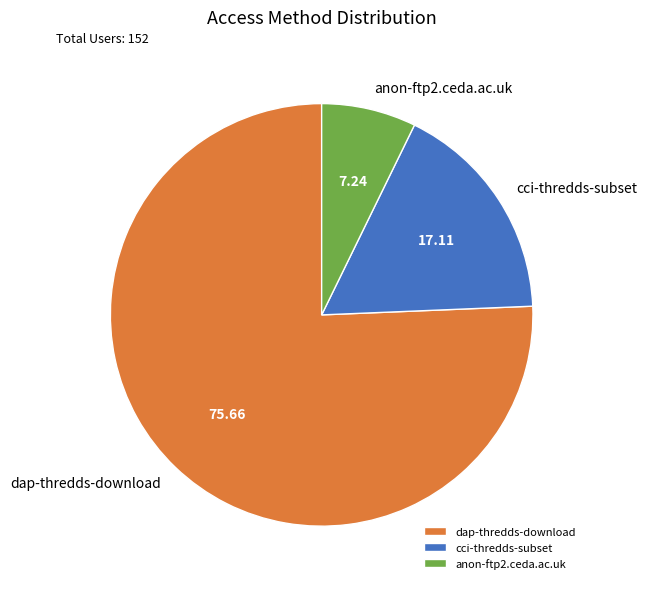

Count the number of slices in the pie.

3